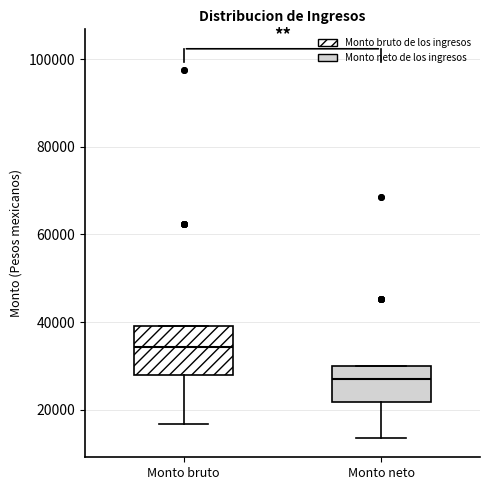

Which box is the tallest, from its lower edge to its upper edge?

Monto bruto